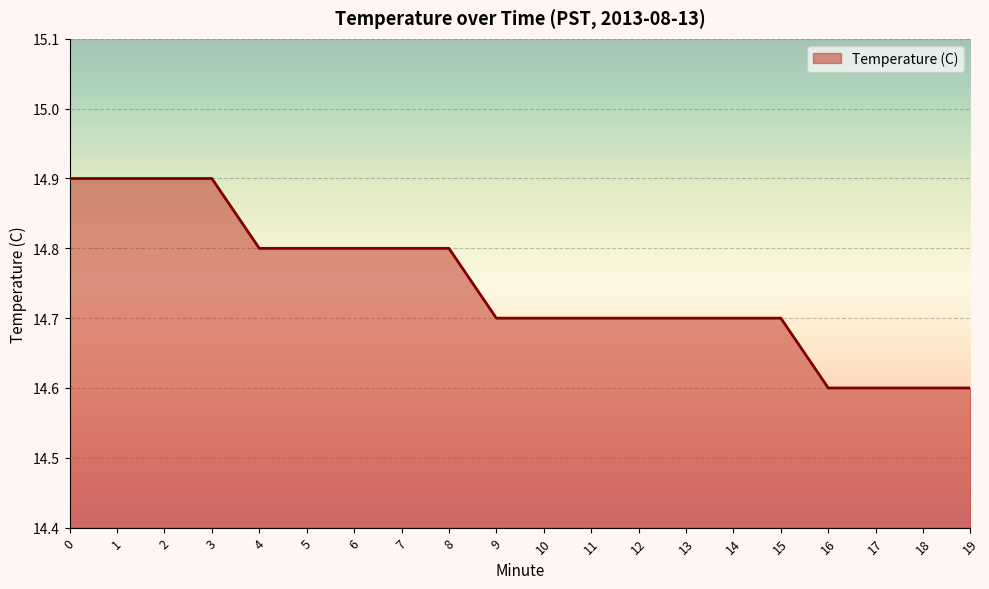

What is the difference between the maximum and minimum values?

0.3